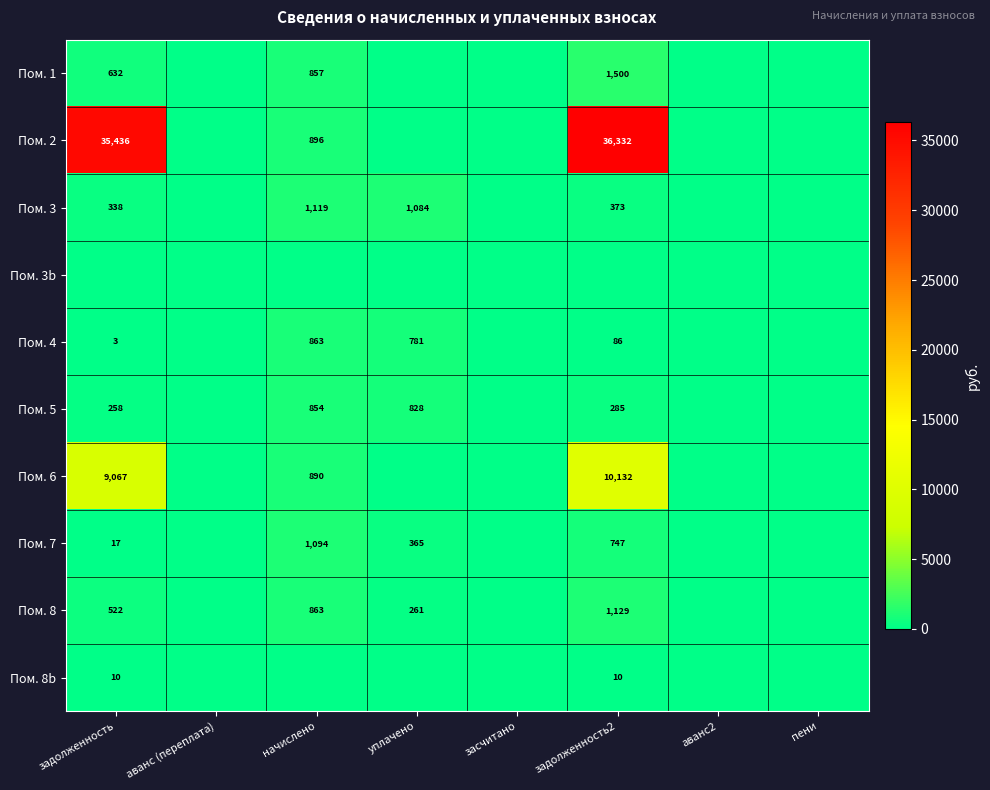

The Пом. 5 series shows 854 at начислено. True or false?

True